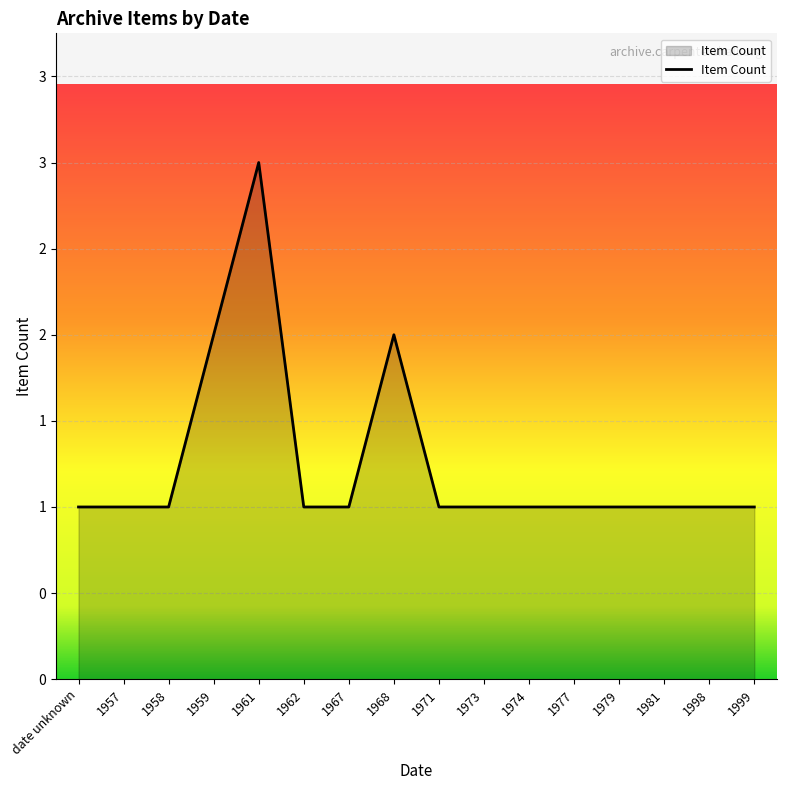

Where is the data nearest to the value 2?

1959